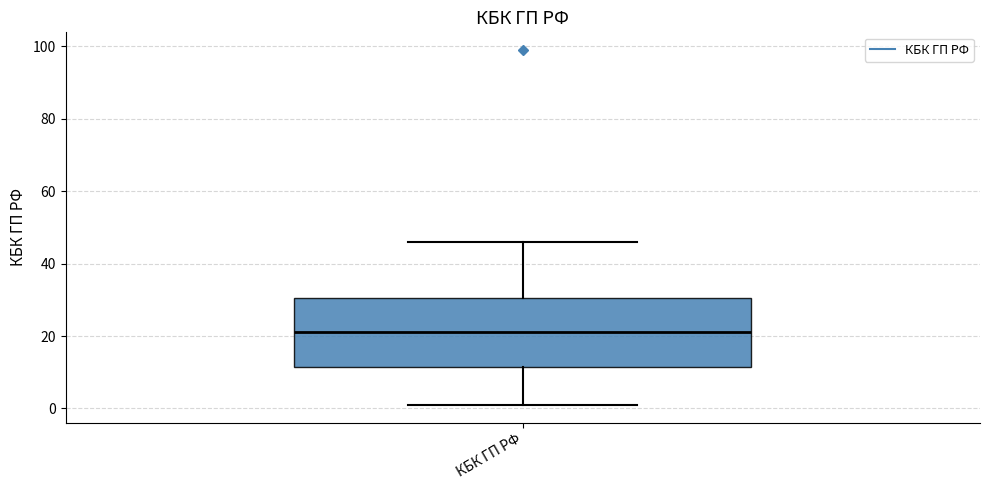

Transcribe this box plot: give where the median line is, the range the box spans, and where the two whiskers end, as read against the y-axis. The values are not printed on the chart, so give them approximately, as read against the axis.

median 22, box 12 to 30, whiskers 2 to 46